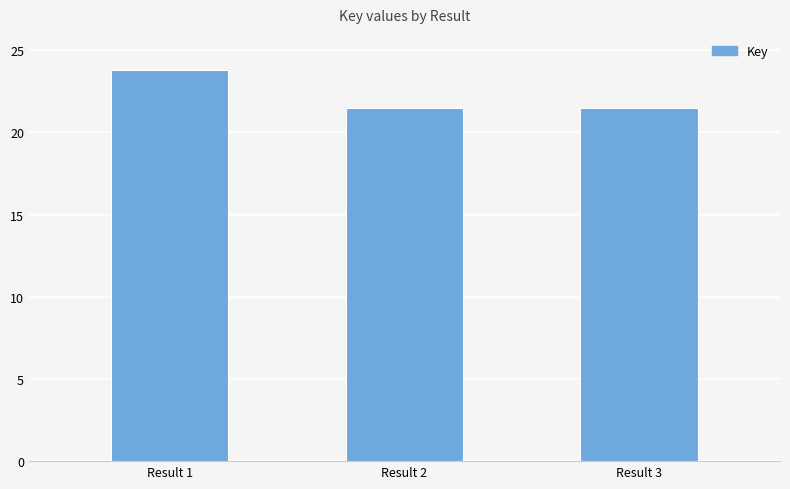

What is the greatest value displayed?

23826857